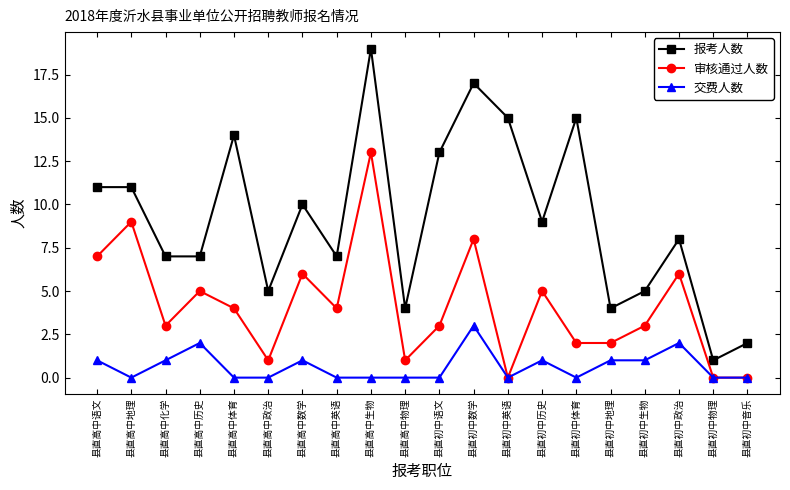

What is the difference between the highest and lowest values at 县直高中数学?

9